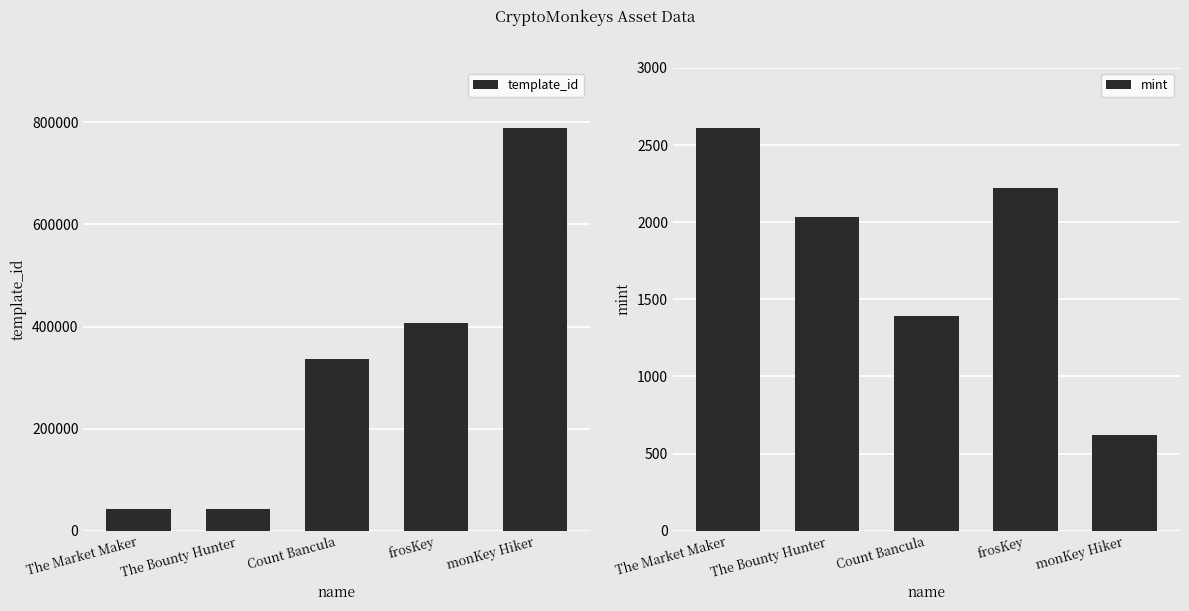

Which series changed the most between The Market Maker and The Bounty Hunter?

mint